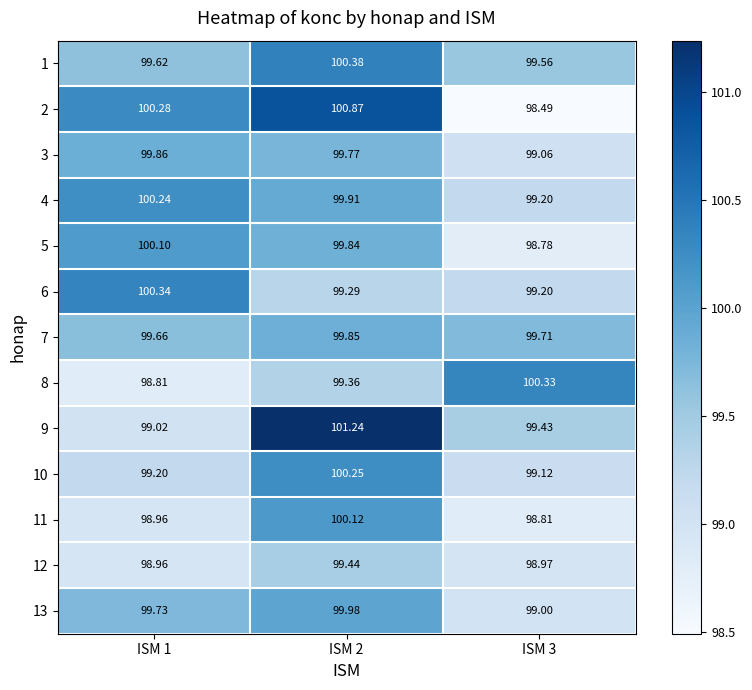

Between ISM 2 and ISM 1, which is larger?

ISM 2